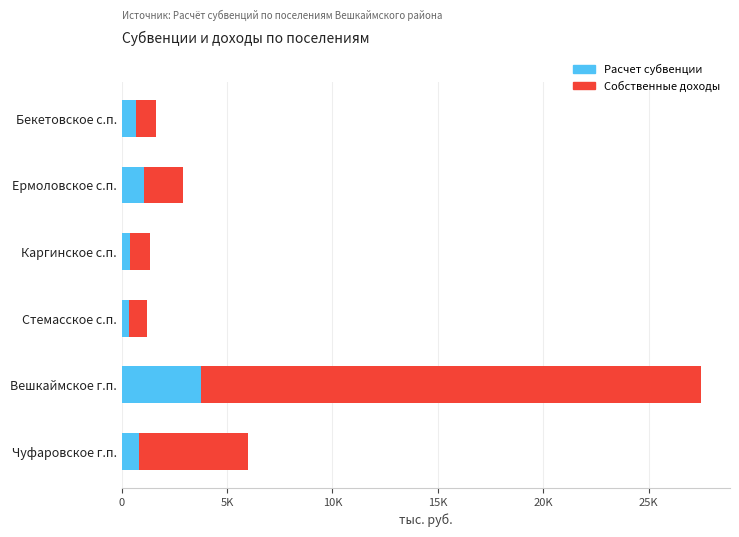

Which series has the largest total across all categories?

Собственные доходы